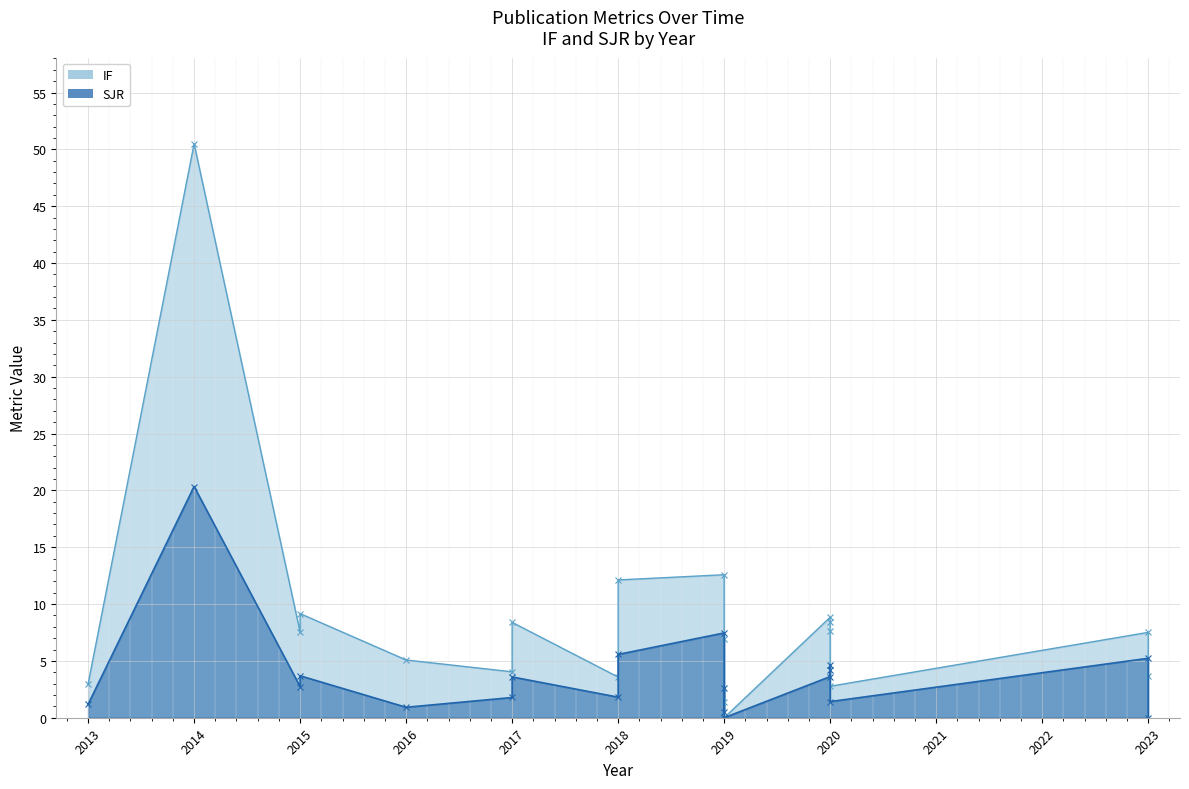

True or false: SJR and IF intersect in this chart.

False